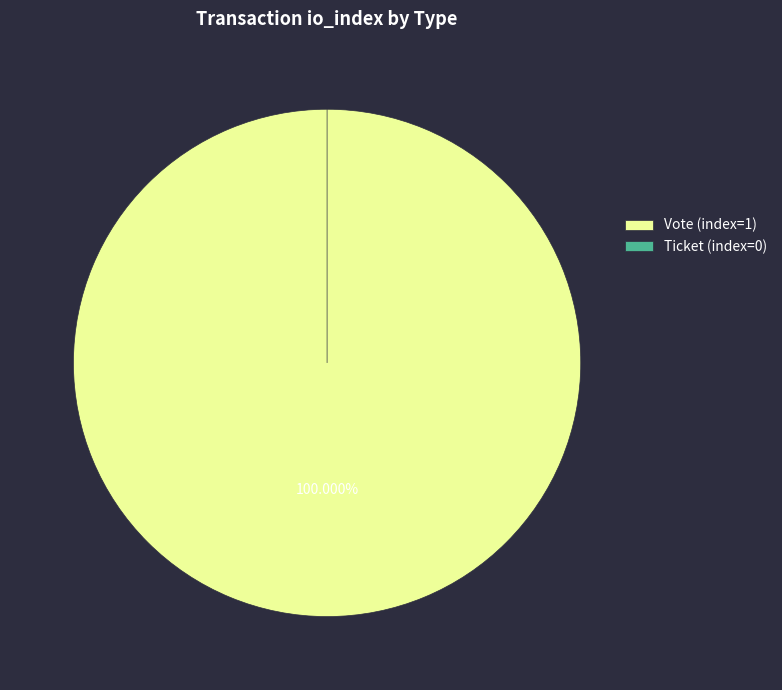

Which has a higher value, Vote (index=1) or Ticket (index=0)?

Vote (index=1)